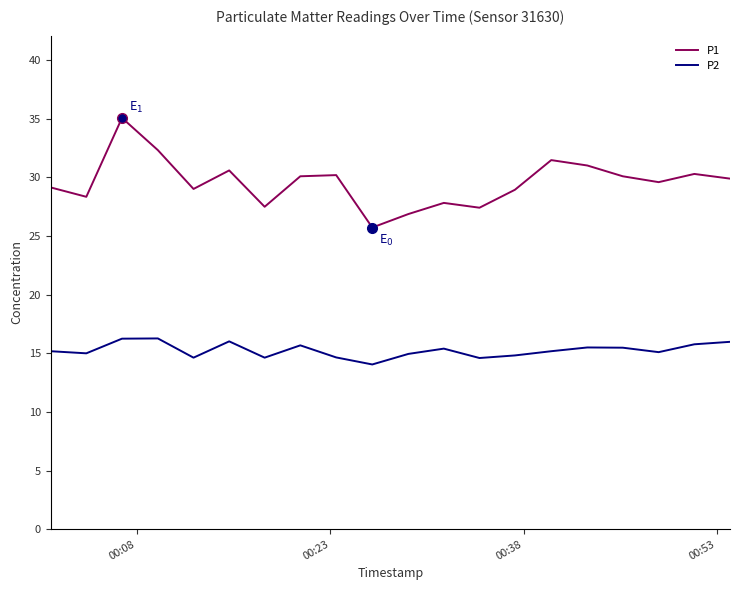

Rank the series by their average value, from highest to lowest.

P1, P2